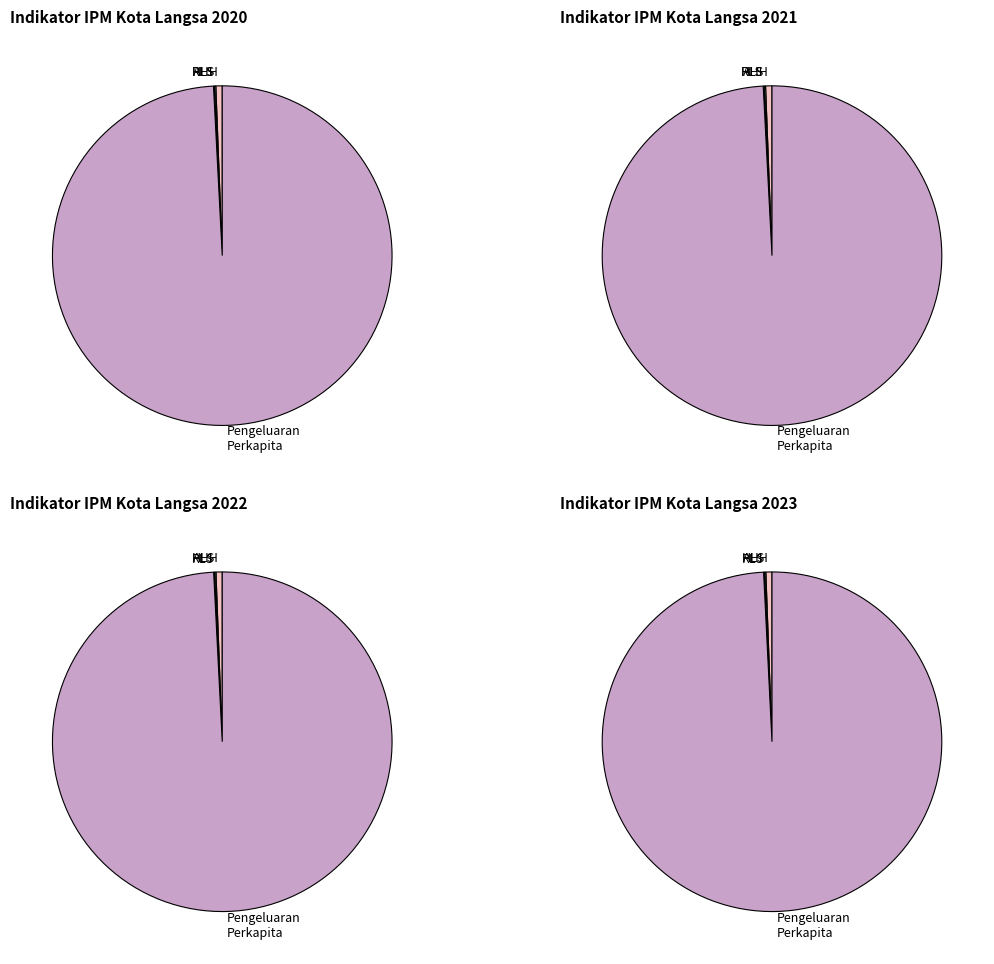

Is it true that Harapan Lama Sekolah (HLS) is 1% of the pie?

False